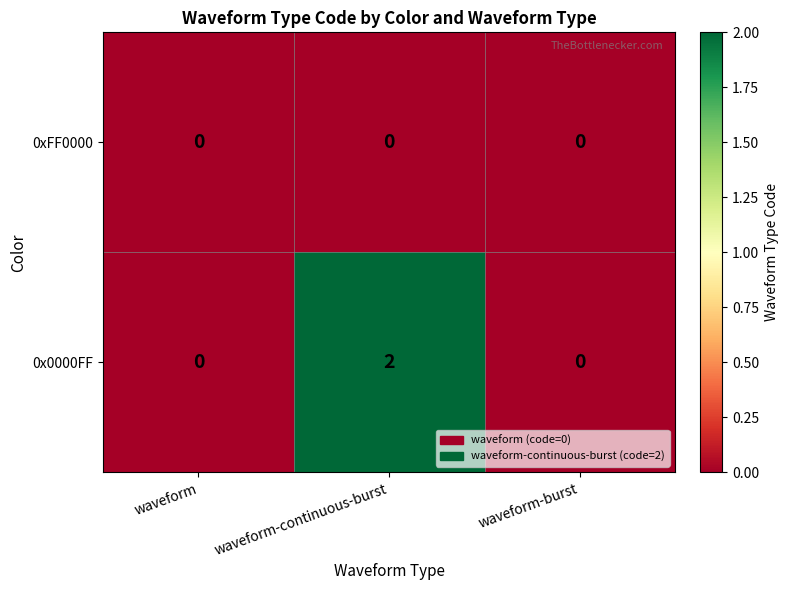

Rank the series at waveform-continuous-burst from highest to lowest value.

0x0000FF, 0xFF0000